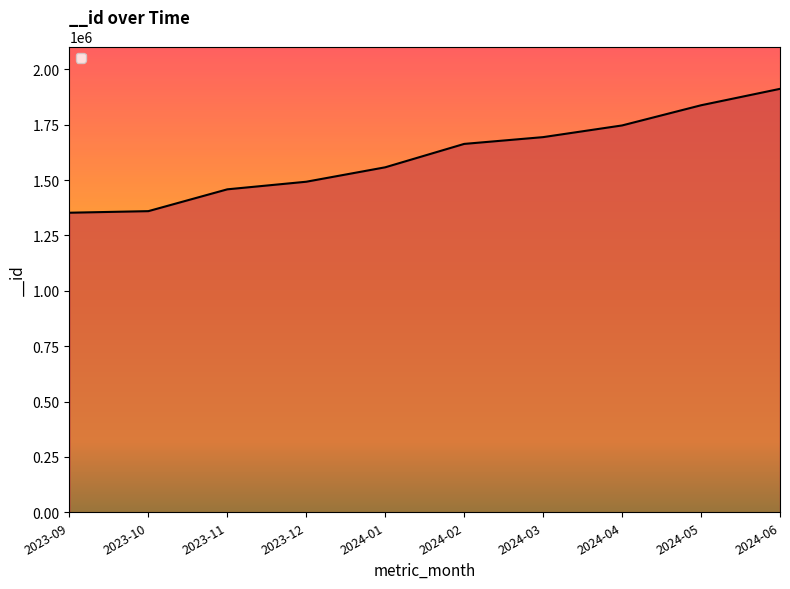

The value at 2023-11 is 2058242. True or false?

False